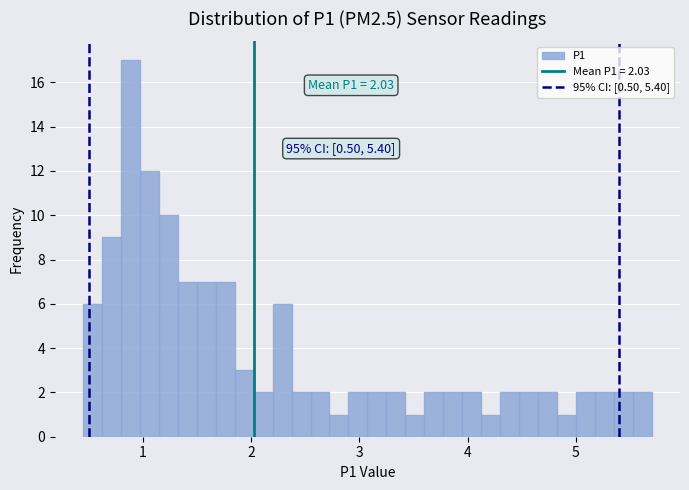

Around what value on the x-axis is the tallest bar? Give the approximate position of its centre, as read against the axis.

0.9